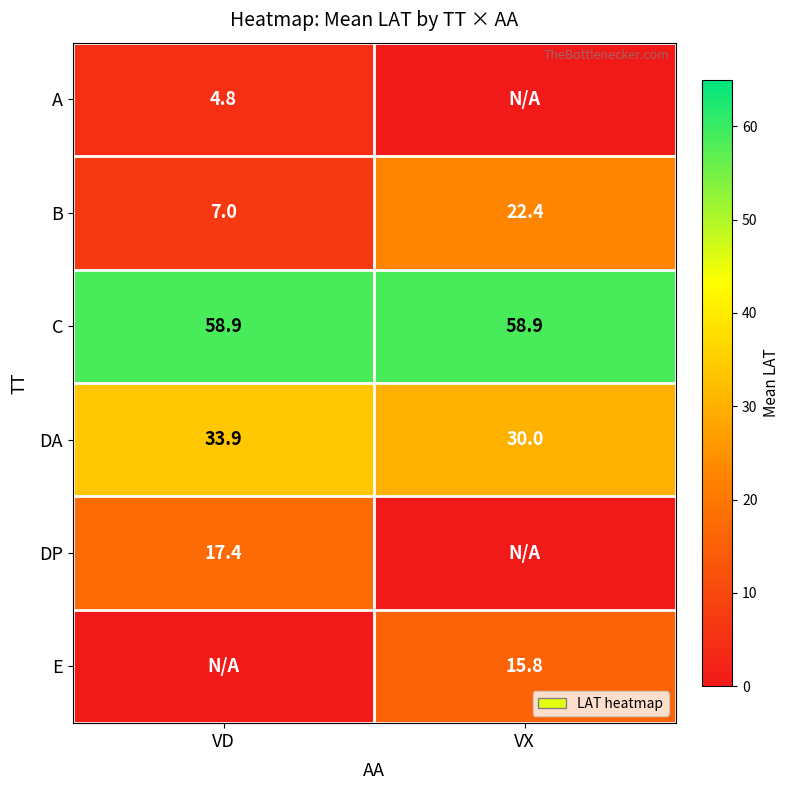

What is the minimum value for C?

58.9